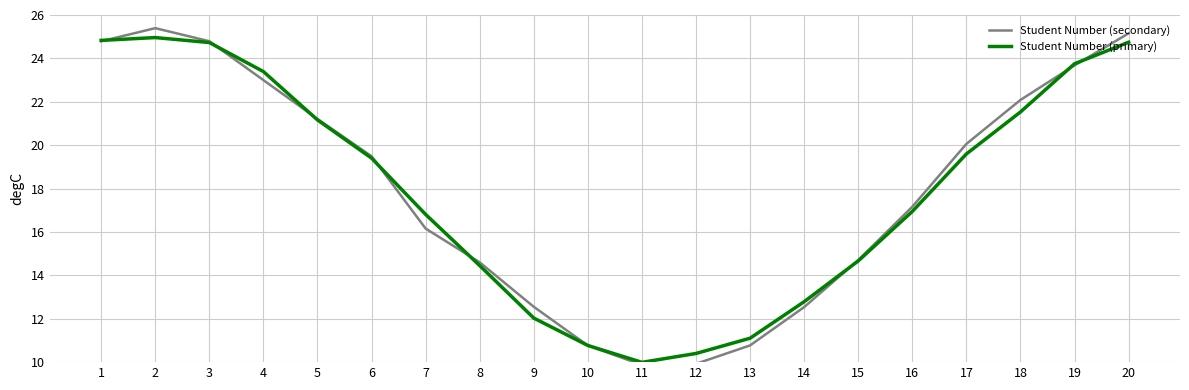

Which series ends up on top after the final intersection of Student Number (primary) and Student Number (secondary)?

Student Number (secondary)